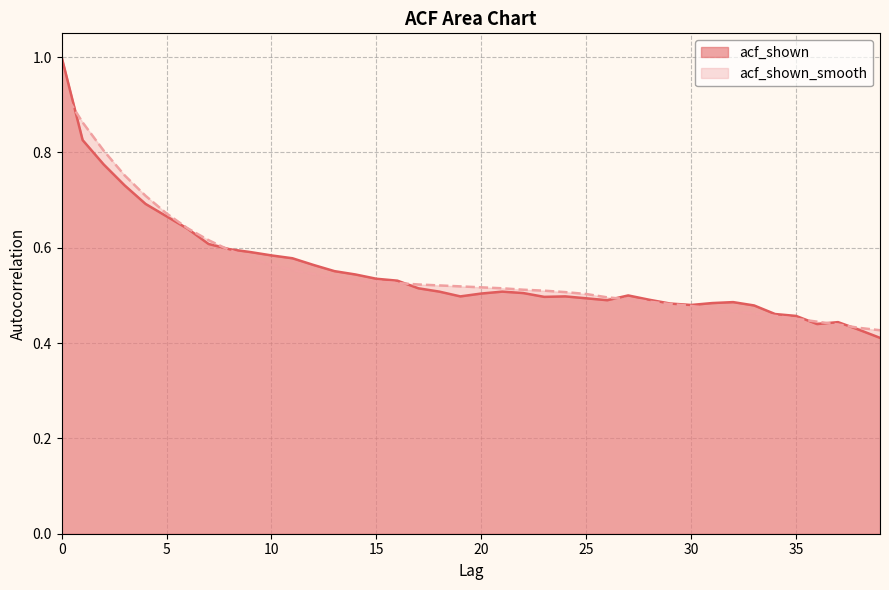

How many series are shown in this chart?

2